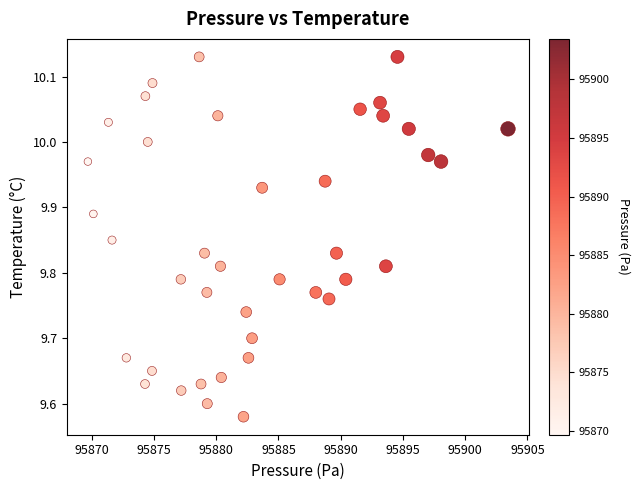

What is the range of X values (max minus min)?

33.8